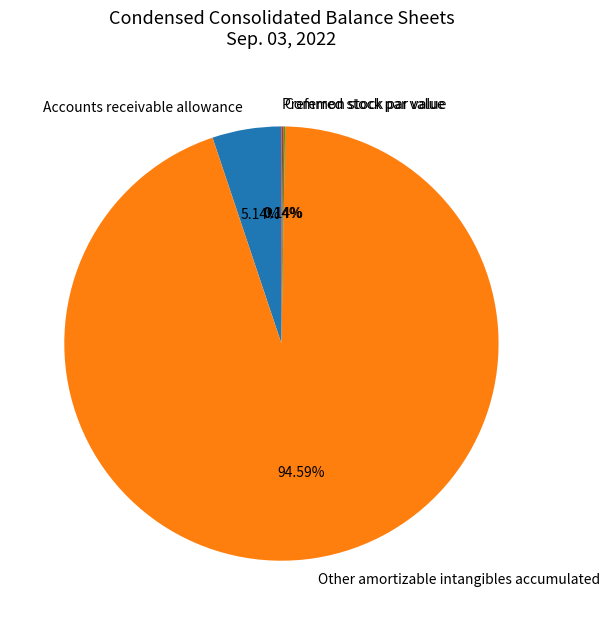

What is the largest slice in the pie chart?

Other amortizable intangibles accumulated